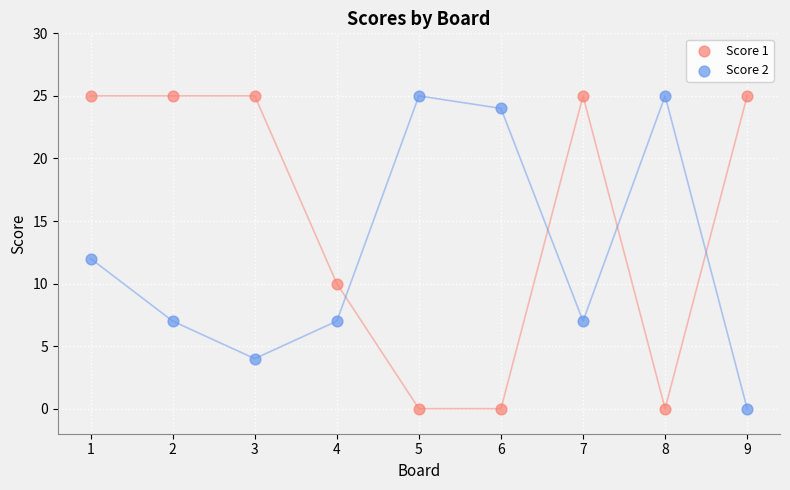

What are all the series names shown in the legend?

Score 1, Score 2